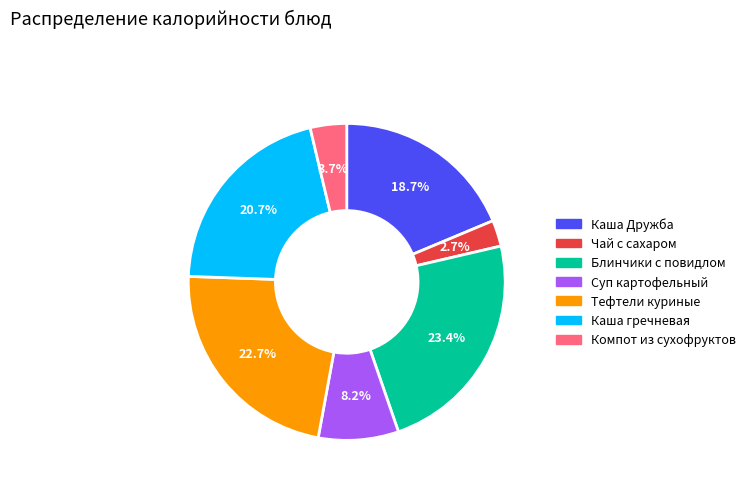

To the nearest percent, what percentage of the pie is Суп картофельный?

8%